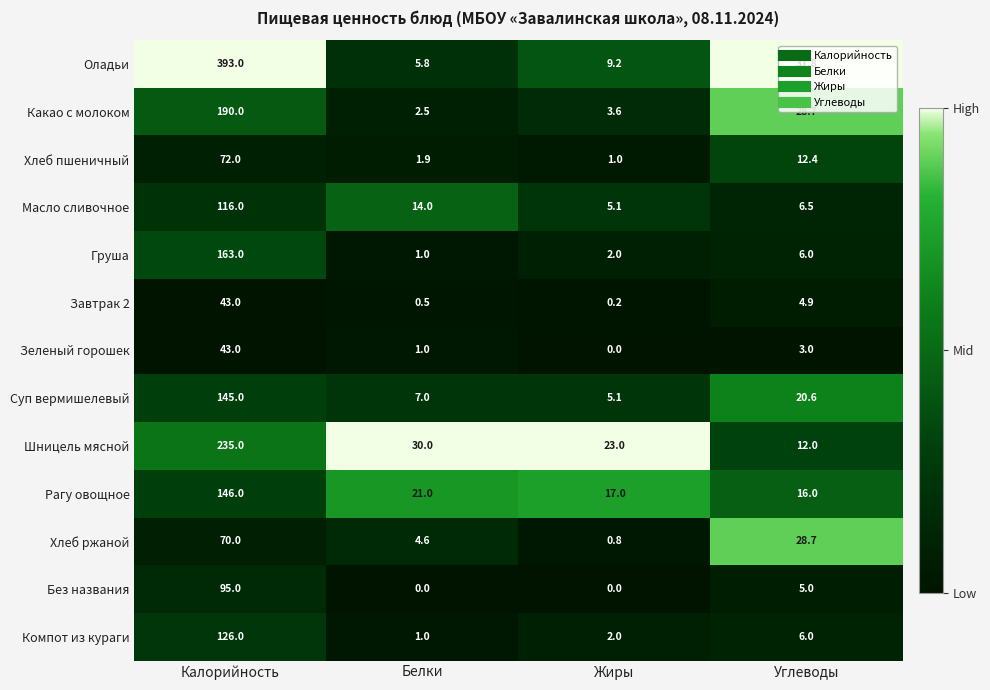

What is the approximate value of Хлеб ржаной at Белки?

4.6